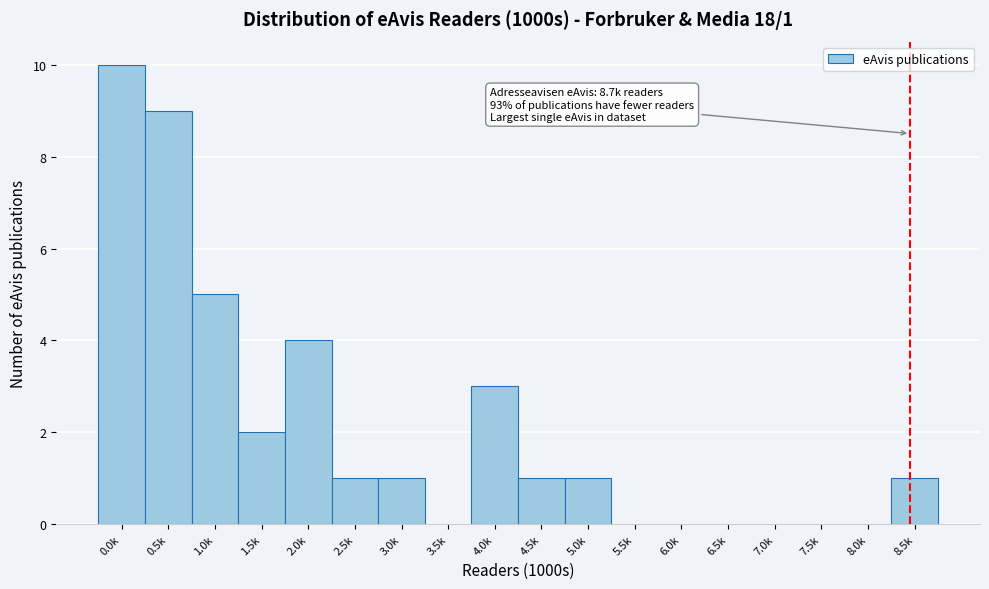

Reading right to left, what are all the values shown in this chart?

8.5k=1	8.0k=0	7.5k=0	7.0k=0	6.5k=0	6.0k=0	5.5k=0	5.0k=1	4.5k=1	4.0k=3	3.5k=0	3.0k=1	2.5k=1	2.0k=4	1.5k=2	1.0k=5	0.5k=9	0.0k=10